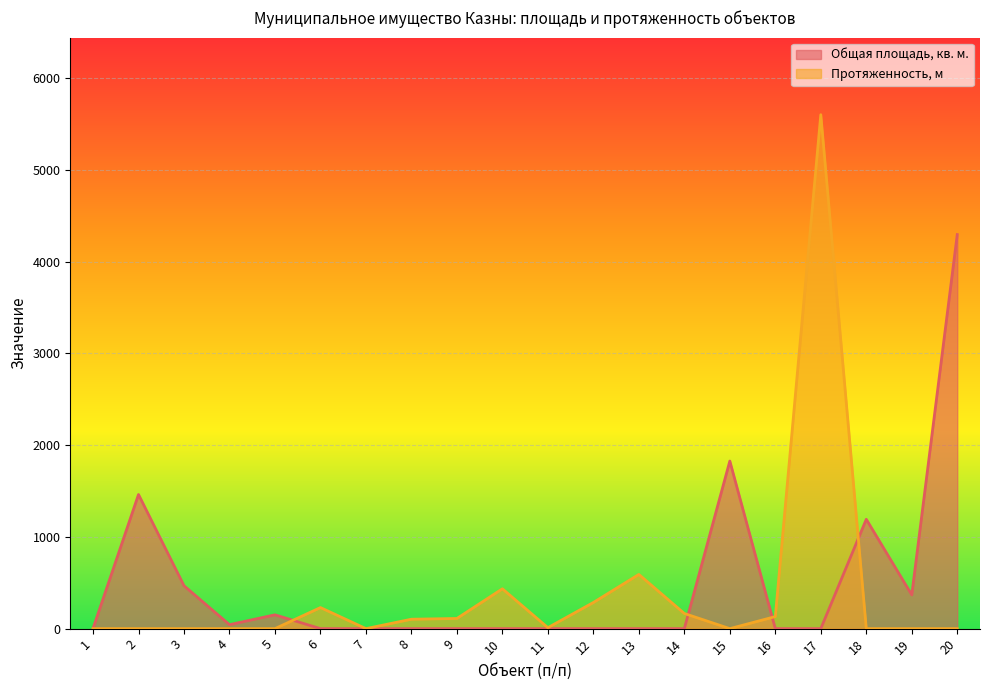

At which label does Протяженность, м reach its minimum?

1